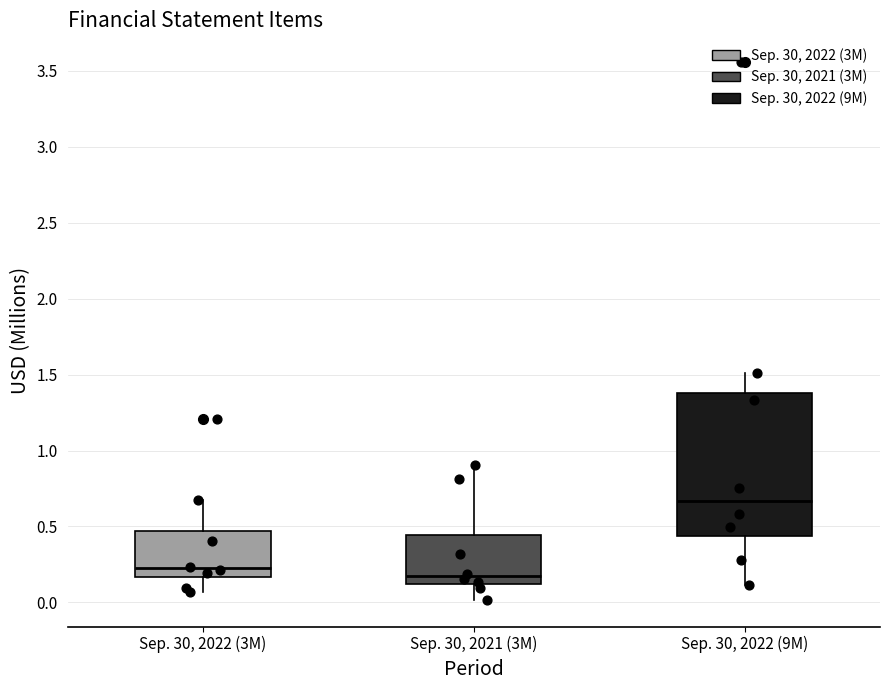

Reading left to right, read every box against the y-axis: the position of its median line, the range the box covers, and the ends of its whiskers. The values are not printed on the chart, so give them approximately, as read against the axis.

Sep. 30, 2022 (3M): median 0.20, box 0.15 to 0.45, whiskers 0.05 to 0.65
Sep. 30, 2021 (3M): median 0.15, box 0.10 to 0.45, whiskers 0.00 to 0.90
Sep. 30, 2022 (9M): median 0.65, box 0.45 to 1.40, whiskers 0.10 to 1.50